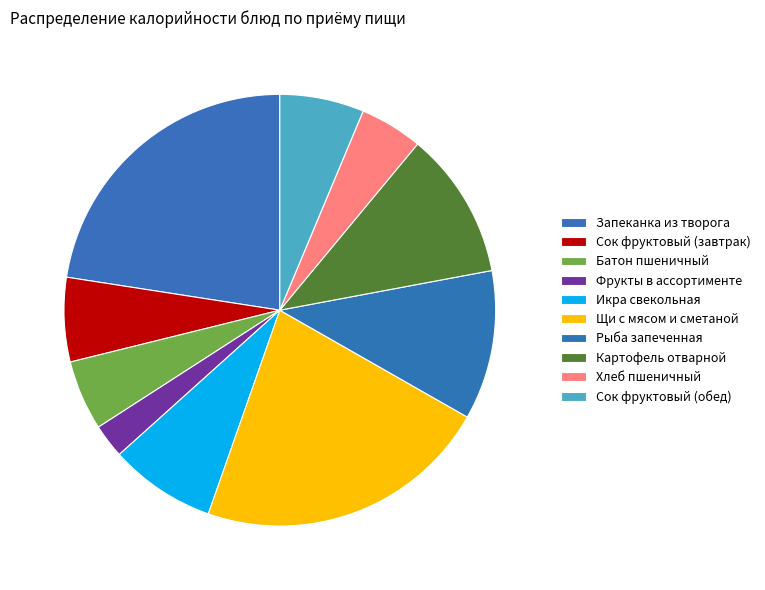

How many segments does this pie chart have?

10